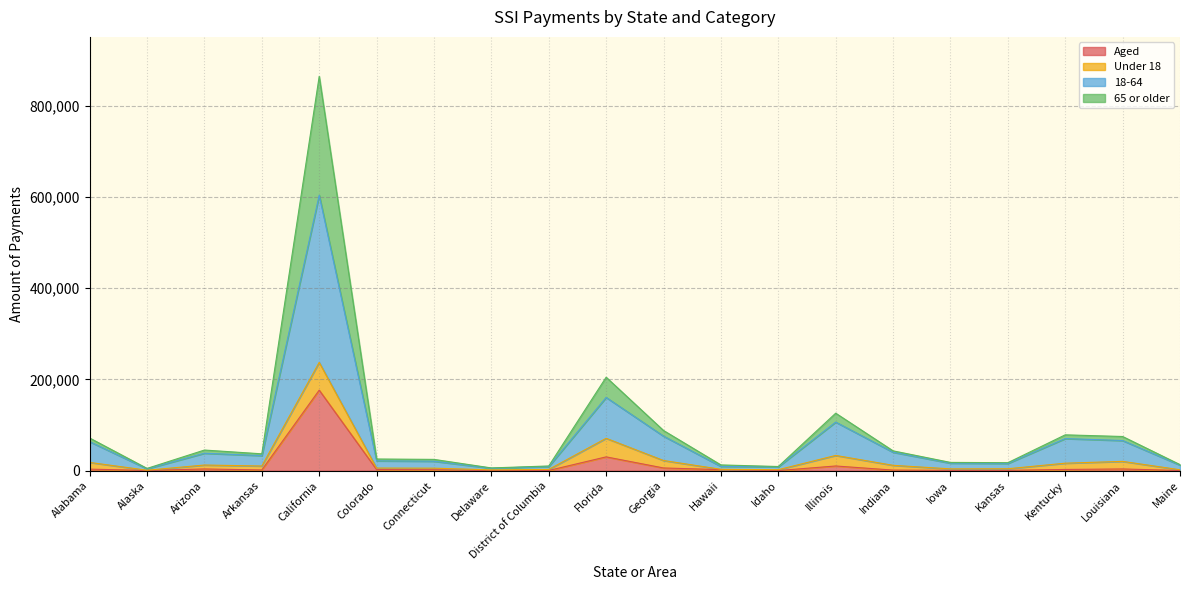

What is the maximum value for Aged?

176581